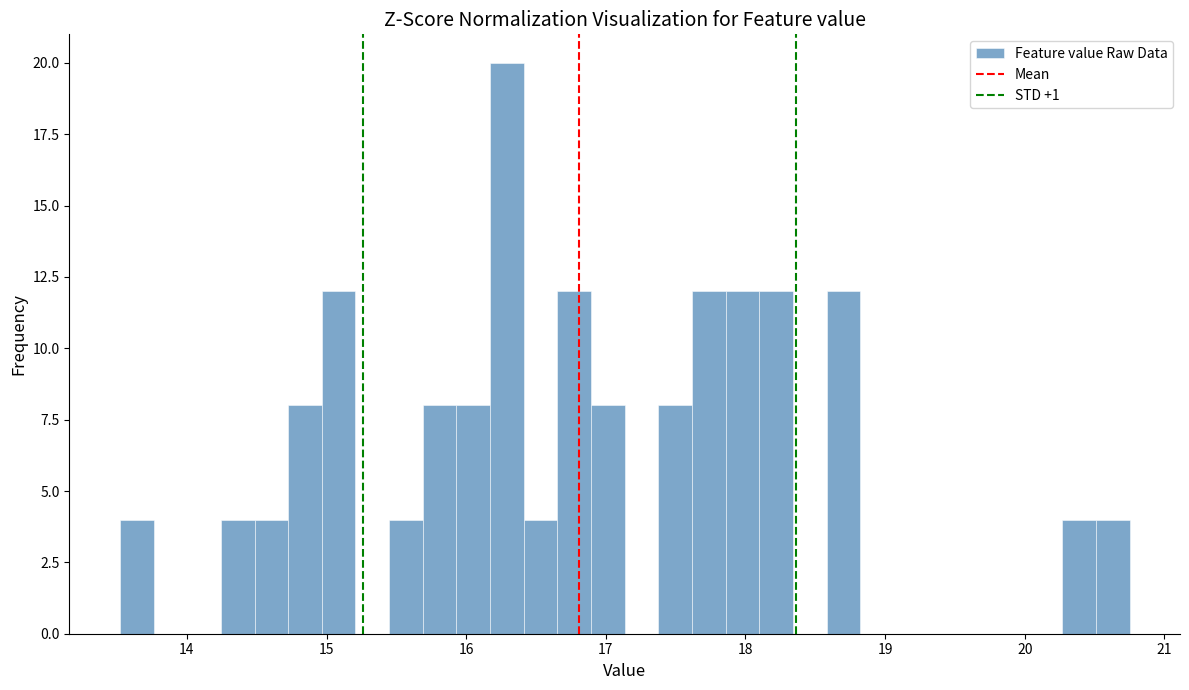

Read against the x-axis, roughly where is the centre of the tallest bar?

16.3